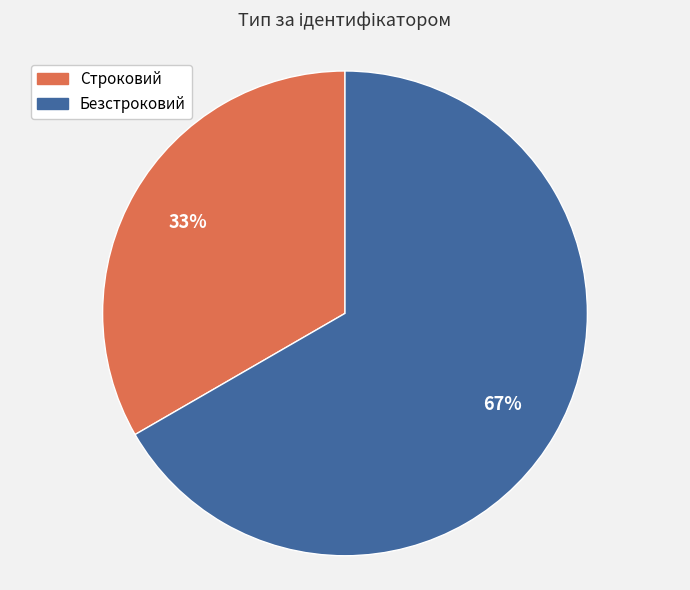

Is the sum of Безстроковий and Строковий greater than half?

Yes